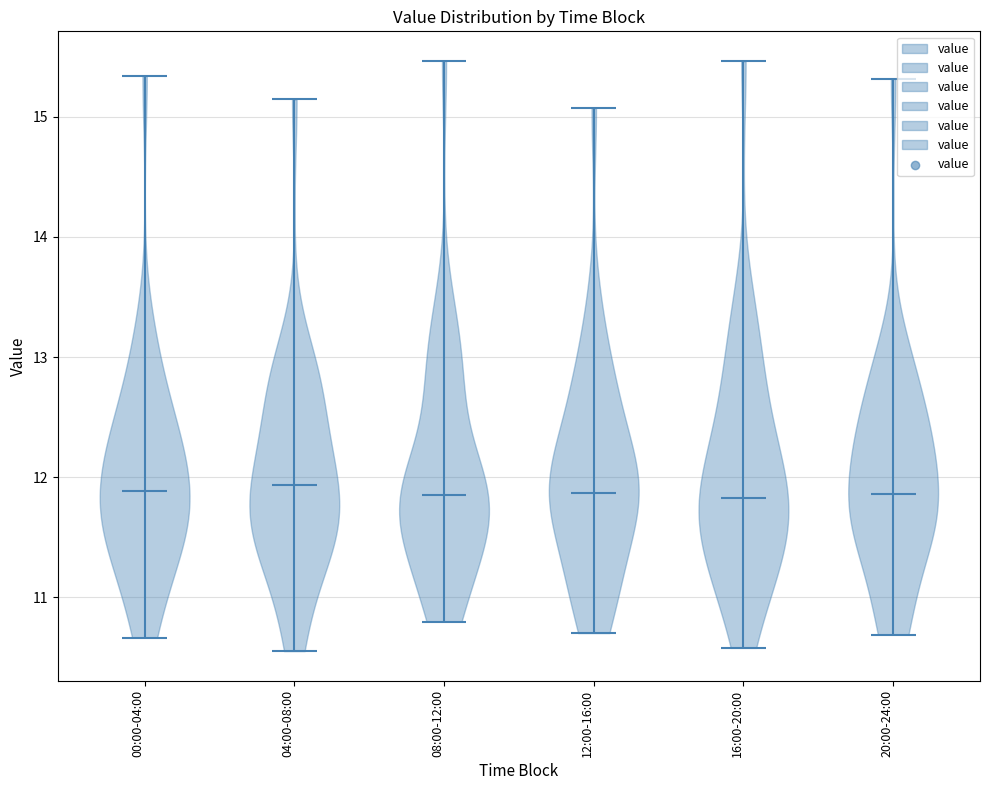

Reading left to right, read every violin against the y-axis: where its median line is, and the lowest and highest points it reaches. The values are not printed on the chart, so give them approximately, as read against the axis.

00:00-04:00: median line 11.9, lowest point 10.7, highest point 15.3
04:00-08:00: median line 11.9, lowest point 10.6, highest point 15.1
08:00-12:00: median line 11.9, lowest point 10.8, highest point 15.5
12:00-16:00: median line 11.9, lowest point 10.7, highest point 15.1
16:00-20:00: median line 11.8, lowest point 10.6, highest point 15.5
20:00-24:00: median line 11.9, lowest point 10.7, highest point 15.3